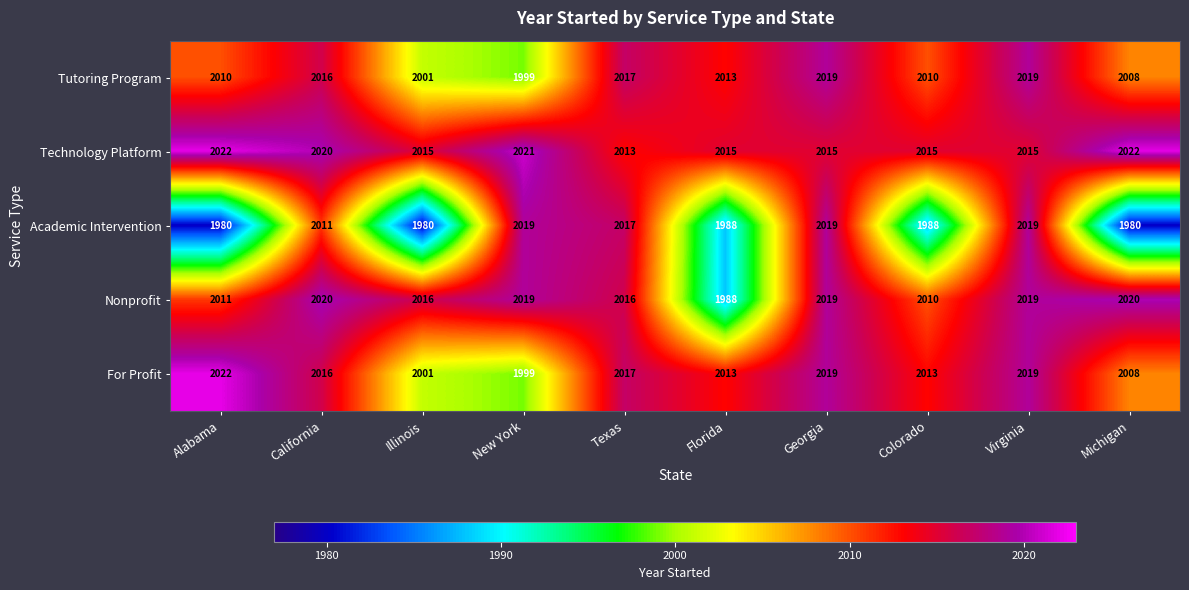

The value of Tutoring Program at Colorado is 2010. True or false?

True